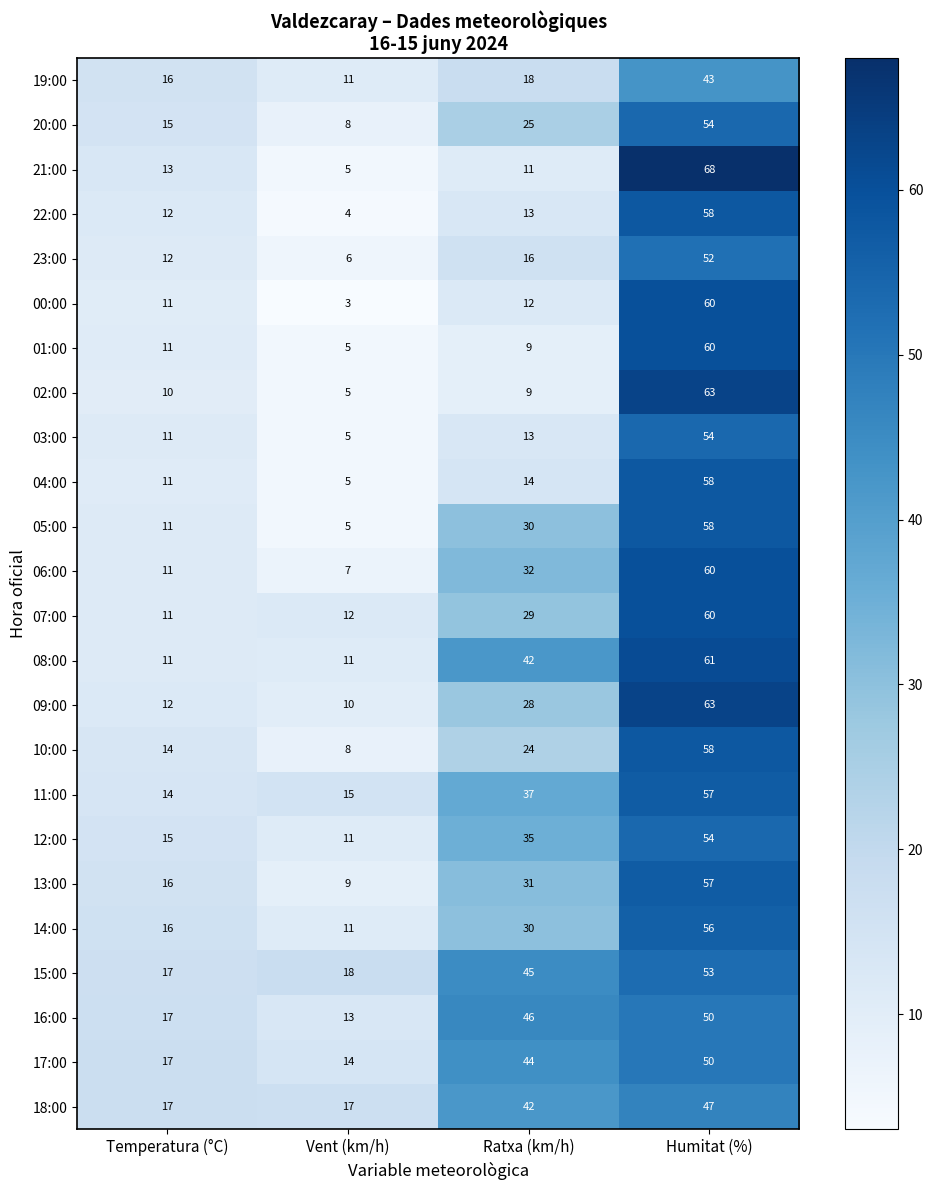

At which category is the sum across all series the highest?

Humitat (%)